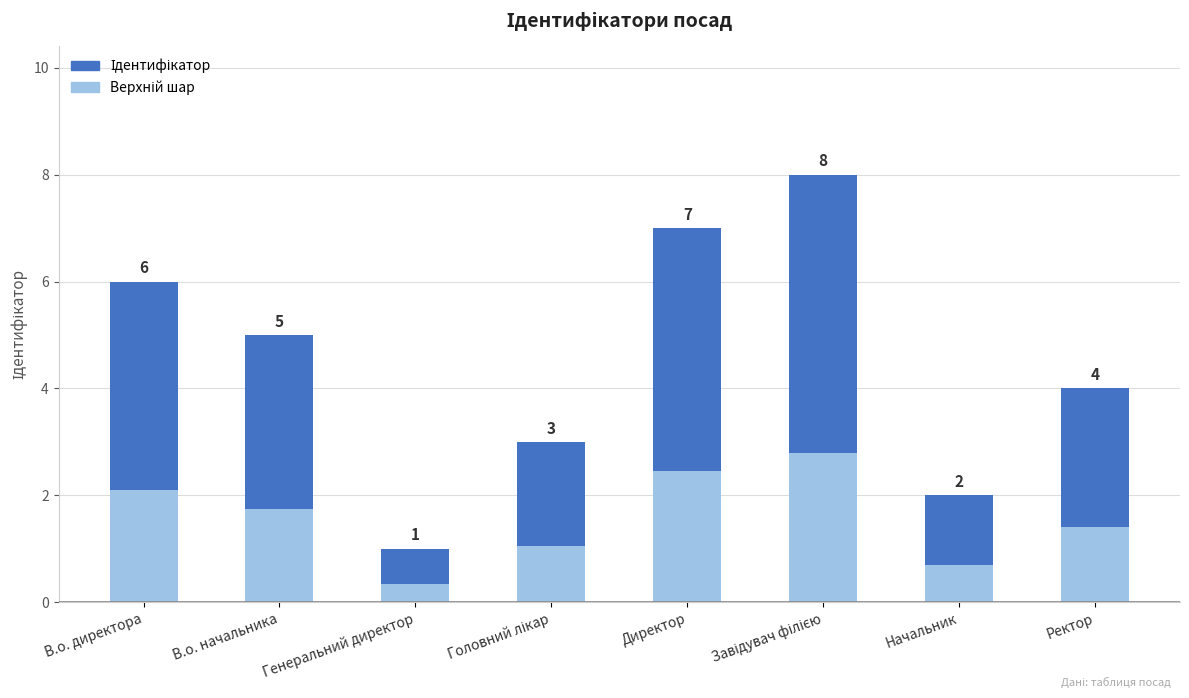

Rank the categories by value from highest to lowest.

Завідувач філією, Директор, В.о. директора, В.о. начальника, Ректор, Головний лікар, Начальник, Генеральний директор